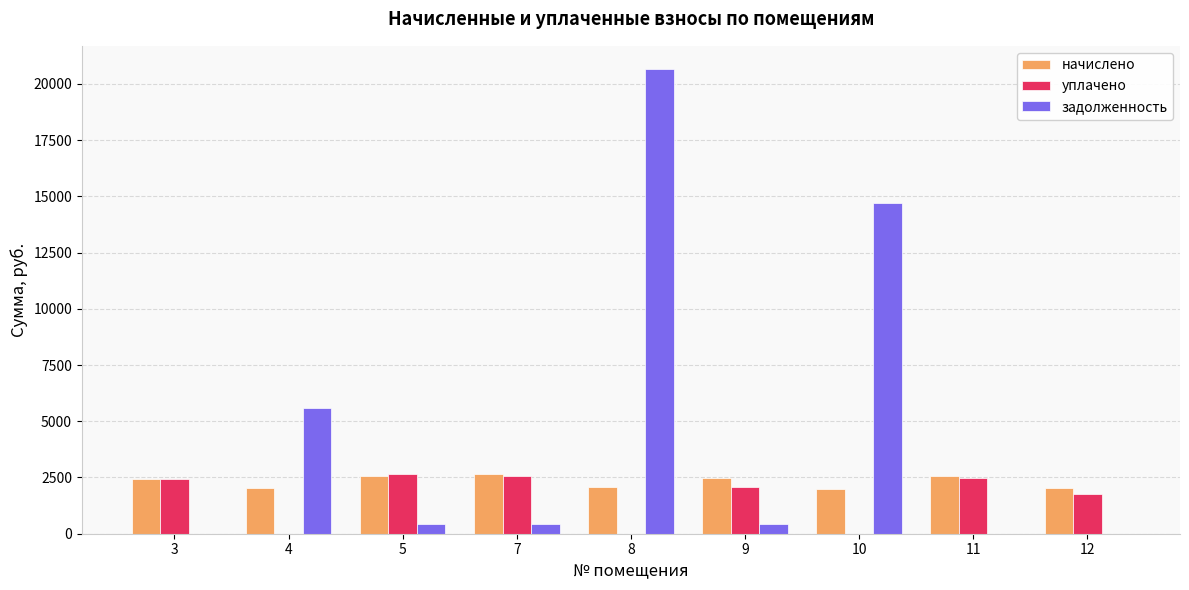

Is the value of задолженность at 5 greater than the value of уплачено at 12?

No